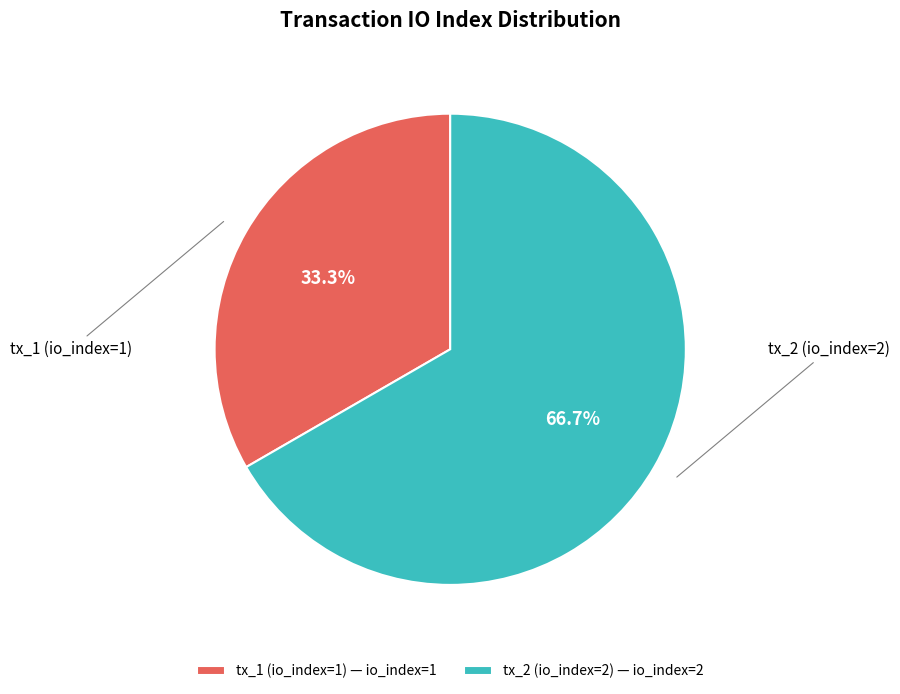

Rank the categories by value from lowest to highest.

tx_1 (io_index=1), tx_2 (io_index=2)